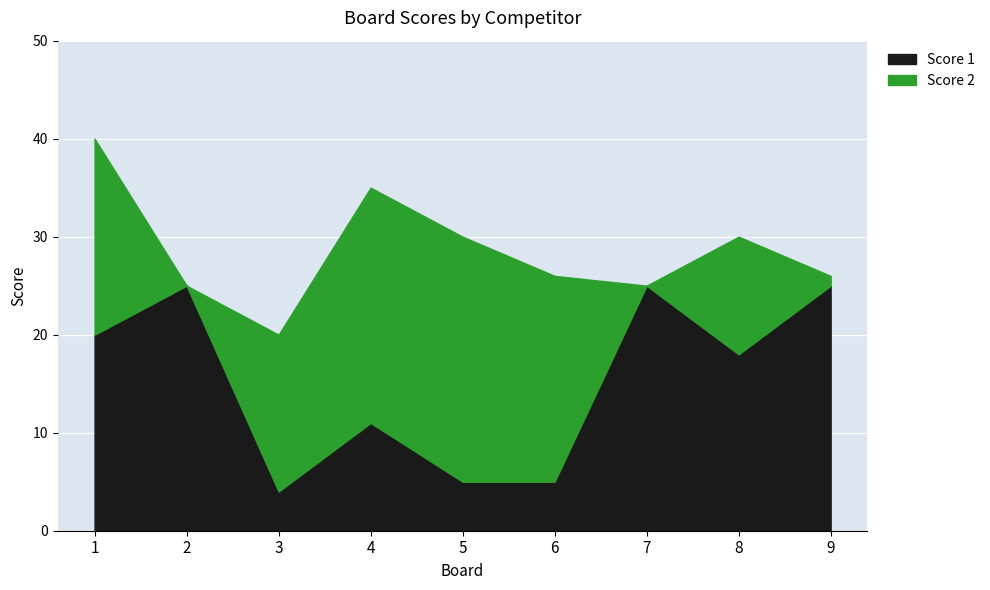

The value of Score 1 at 3 is 4. True or false?

True